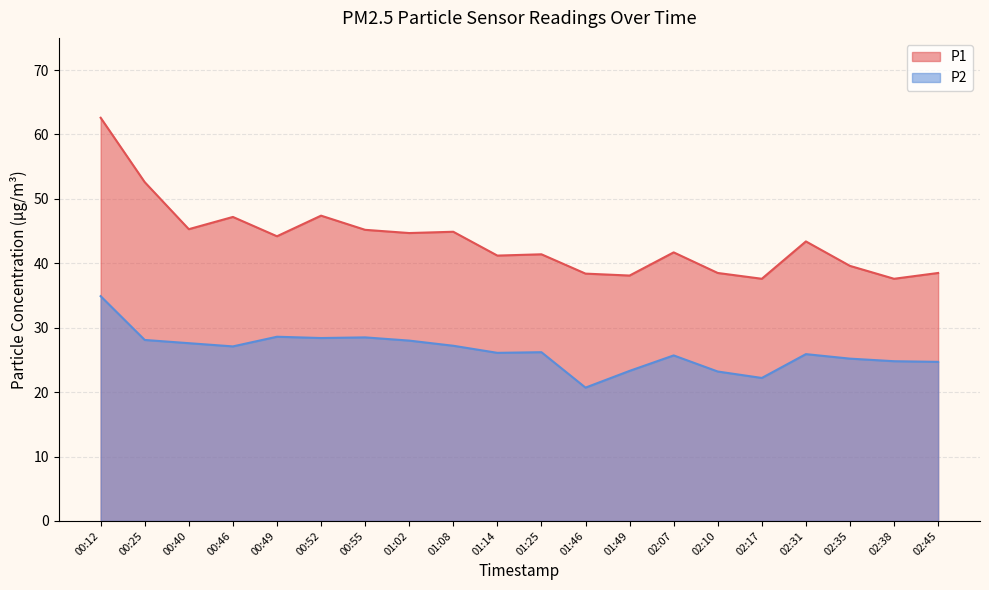

What is the maximum value shown in the chart?

62.6